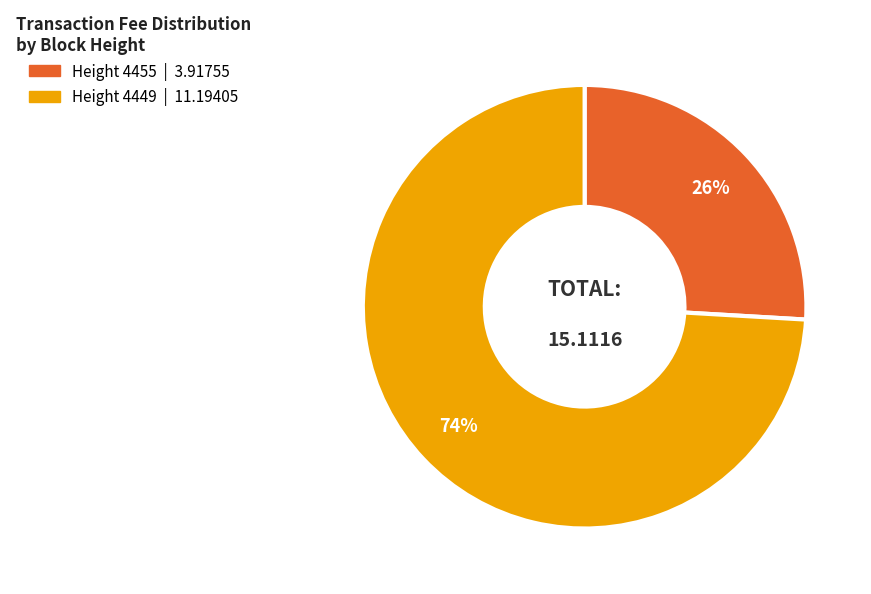

Which has a higher value, Height 4449 or Height 4455?

Height 4449